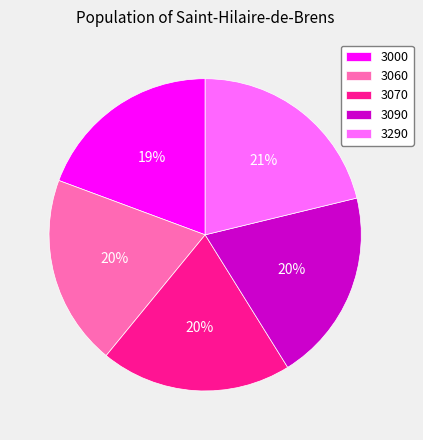

Combined, do 3290 and 3090 account for over 50%?

No